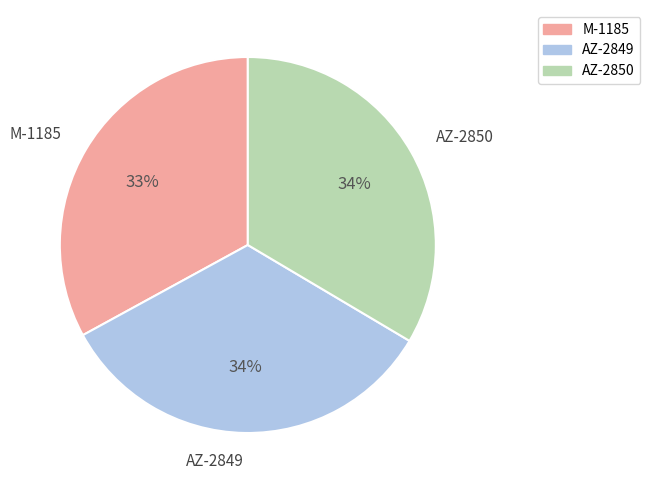

Combined, do M-1185 and AZ-2849 account for over 50%?

Yes